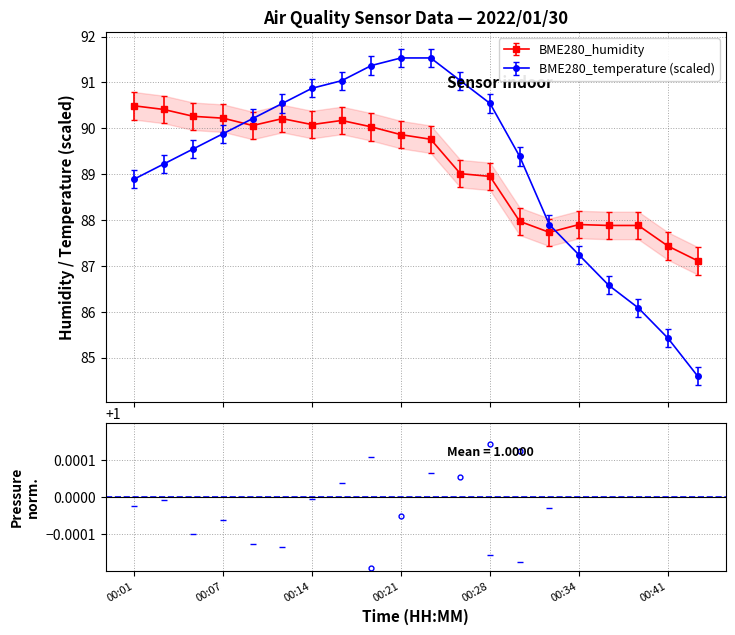

Is the value of BME280_temperature at 00:25 greater than the value of BME280_humidity at 00:30?

Yes